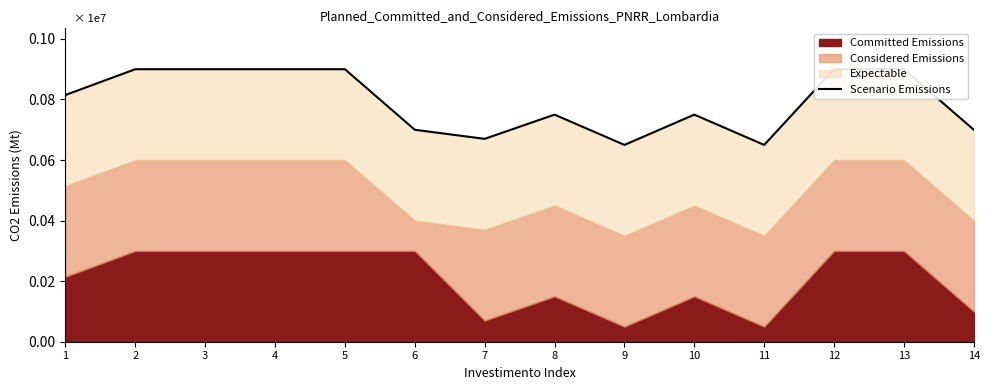

How many data points are above 814800?

6